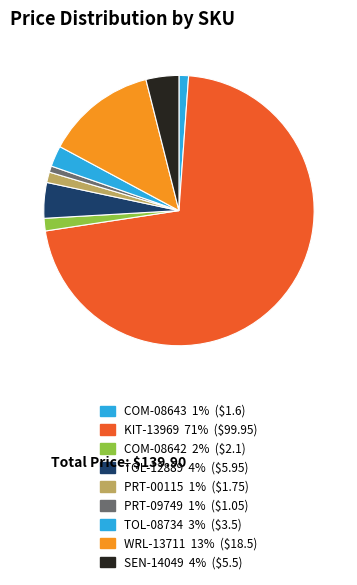

How many segments does this pie chart have?

9